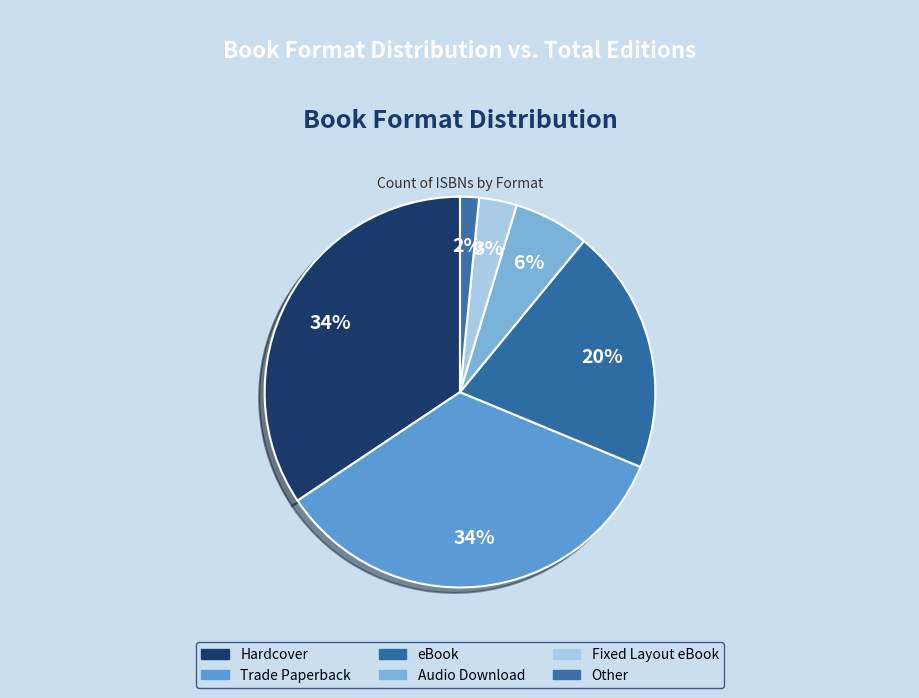

To the nearest percent, what is the combined percentage of Hardcover and Audio Download?

41%